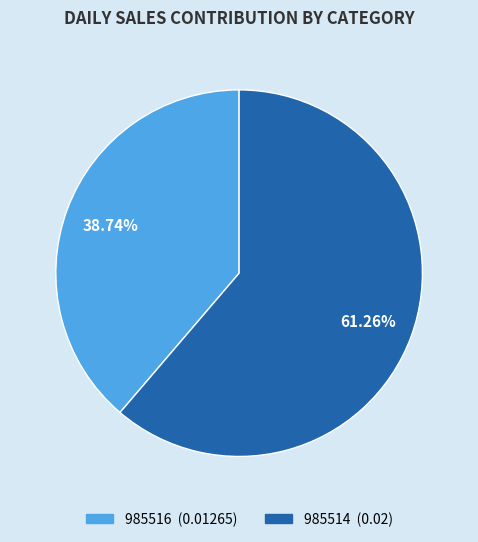

To the nearest percent, what is the average slice percentage?

50%